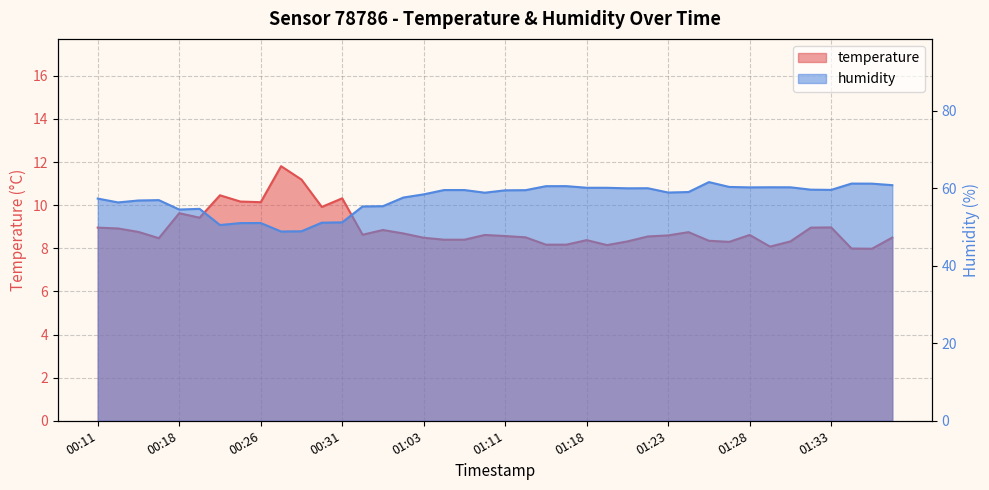

True or false: temperature and humidity intersect in this chart.

False